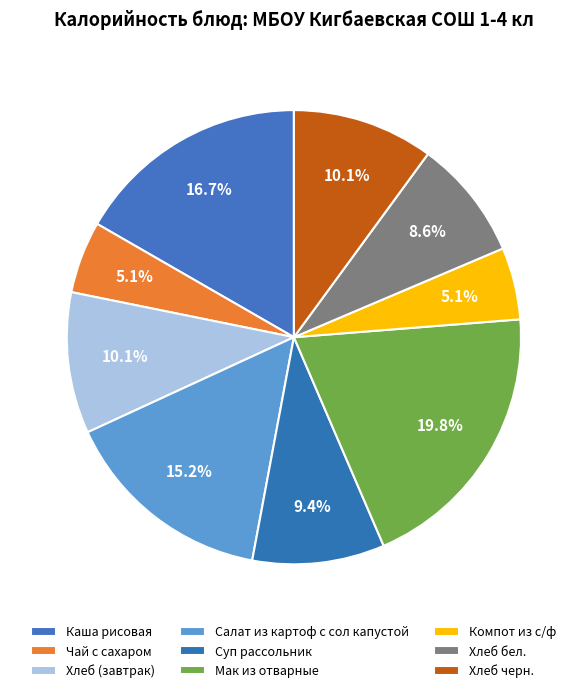

How many segments does this pie chart have?

9